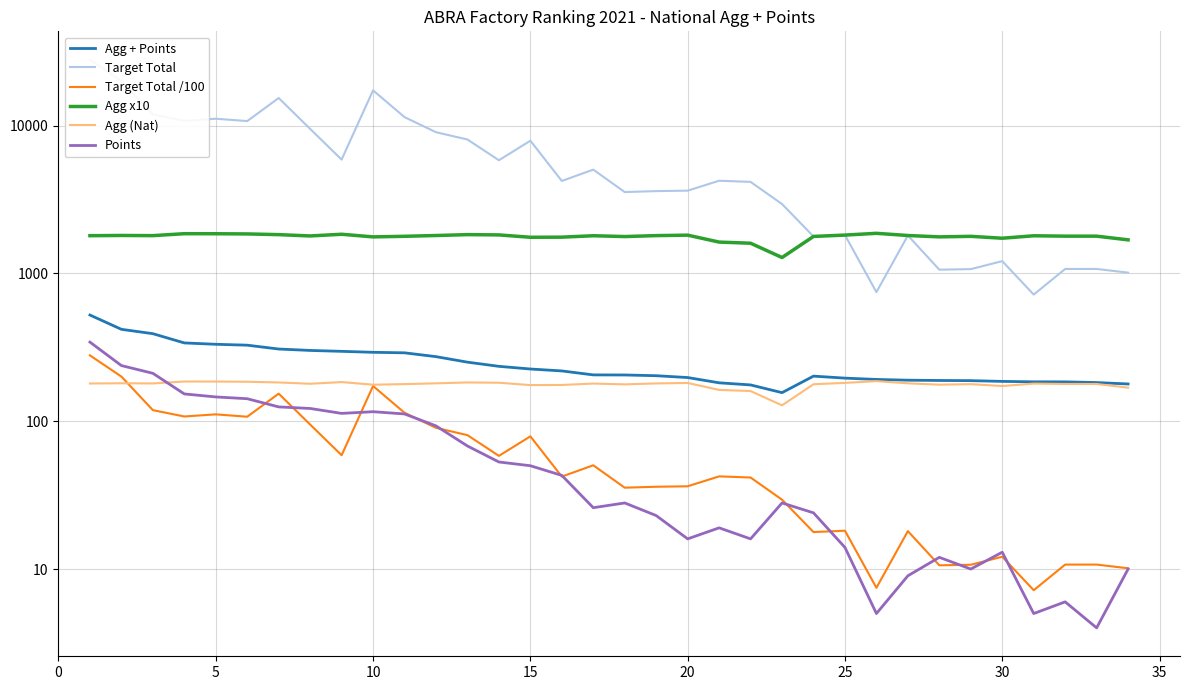

What is the difference between the second highest and second lowest values in the Agg + Points series?

242.6